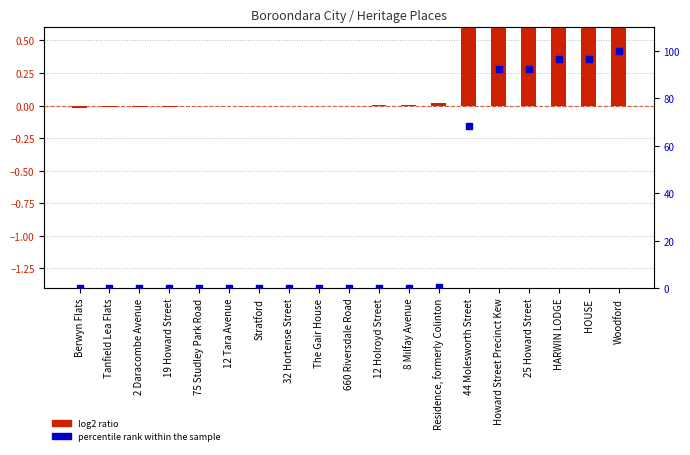

At how many categories does at least one series exceed 71?

5